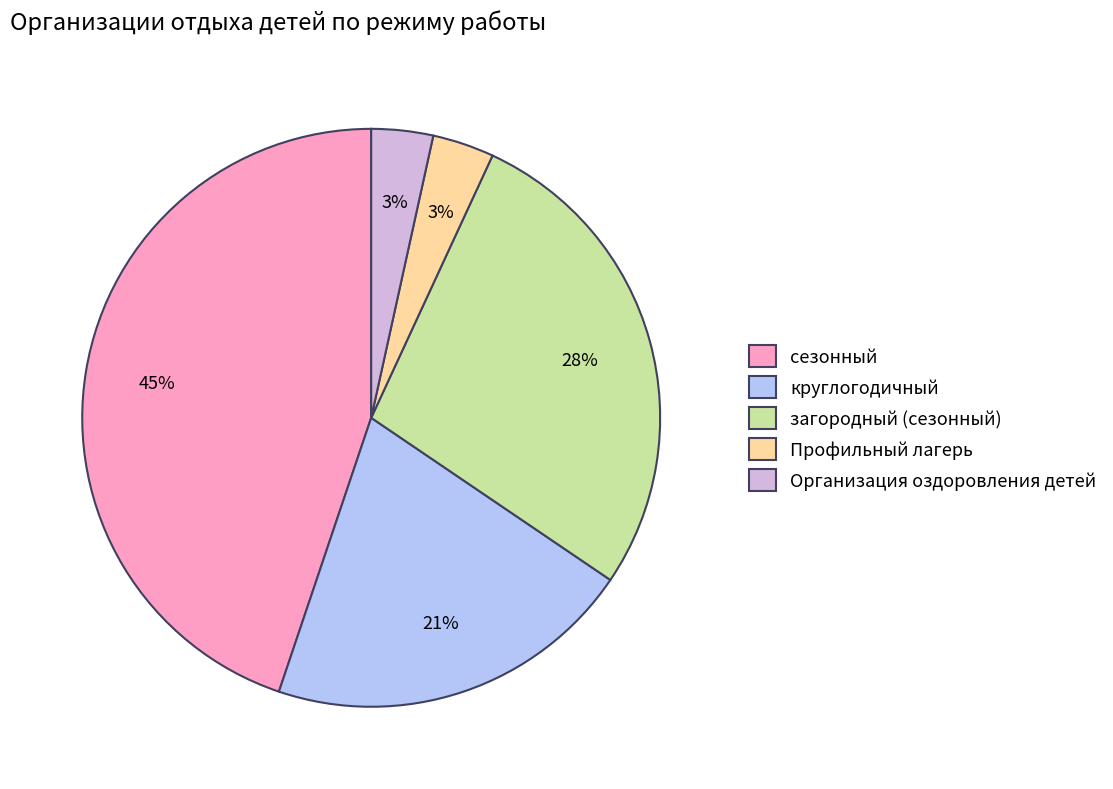

To the nearest percent, what is the average slice percentage?

20%